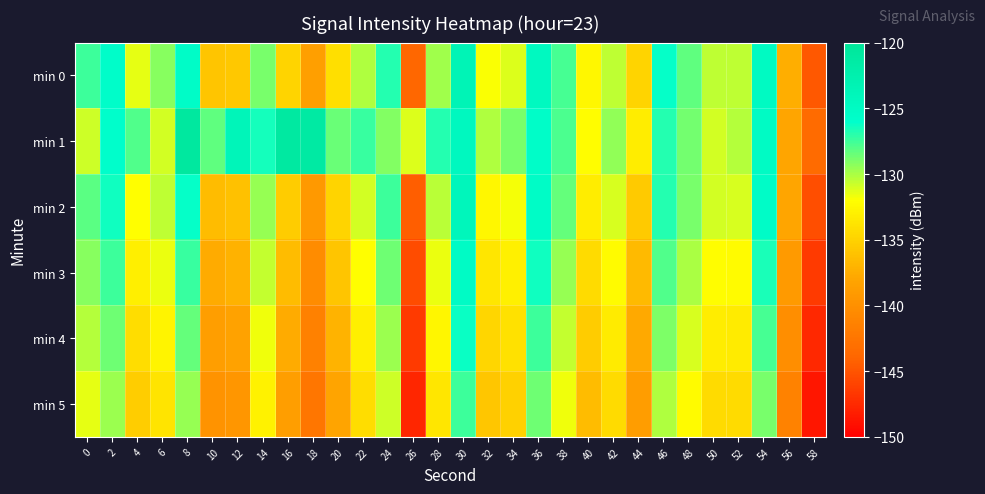

Which series has the largest total across all categories?

min 1